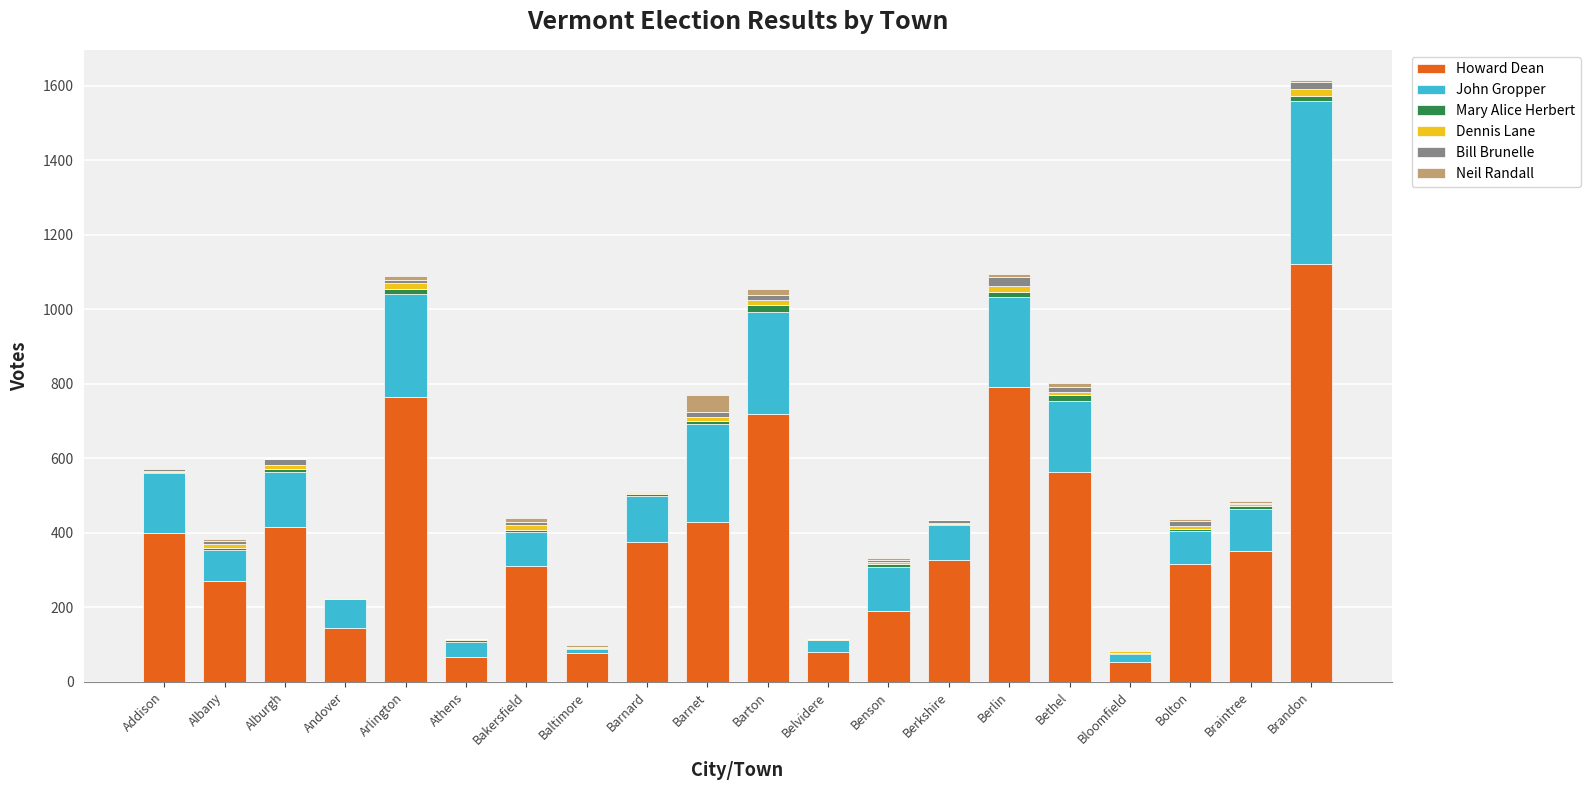

How many distinct data groups are displayed?

6